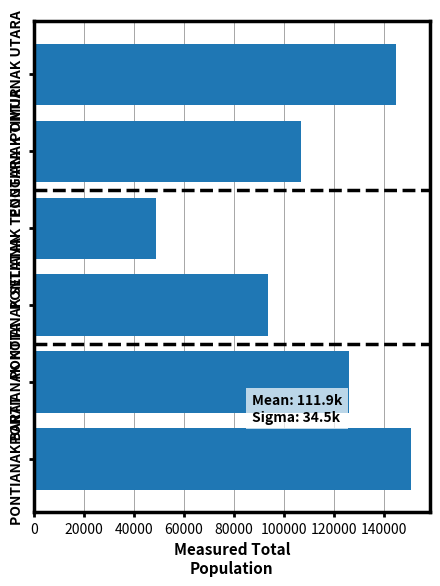

What is the difference between the maximum and minimum values?

101892